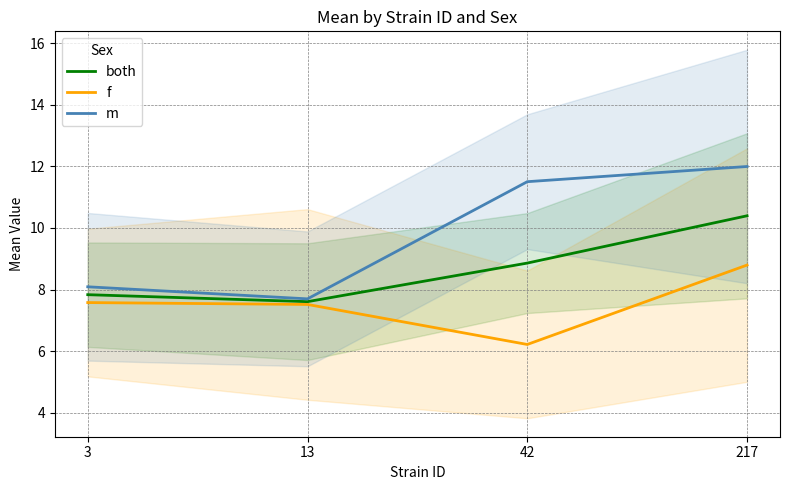

What is the value of the m point at the 2nd from the left?

7.7